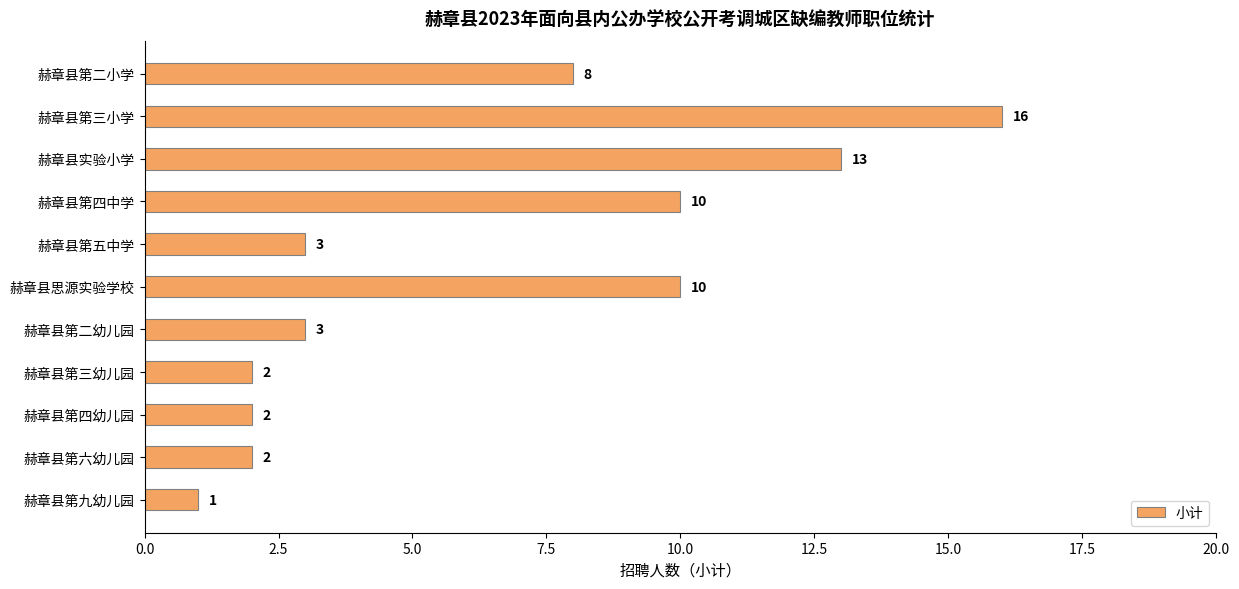

Are the bars horizontal?

Yes